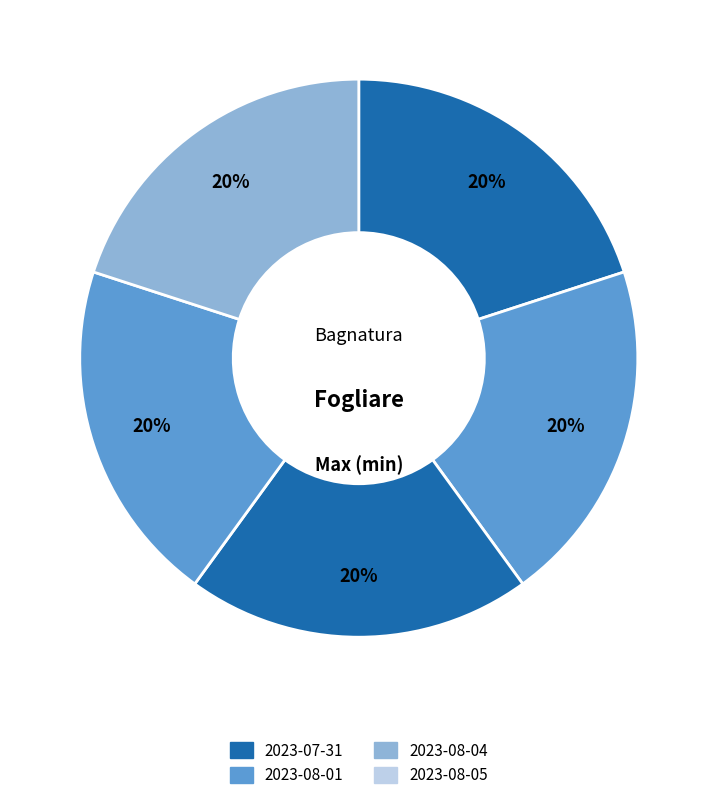

Which category has the biggest portion of the pie?

2023-07-31